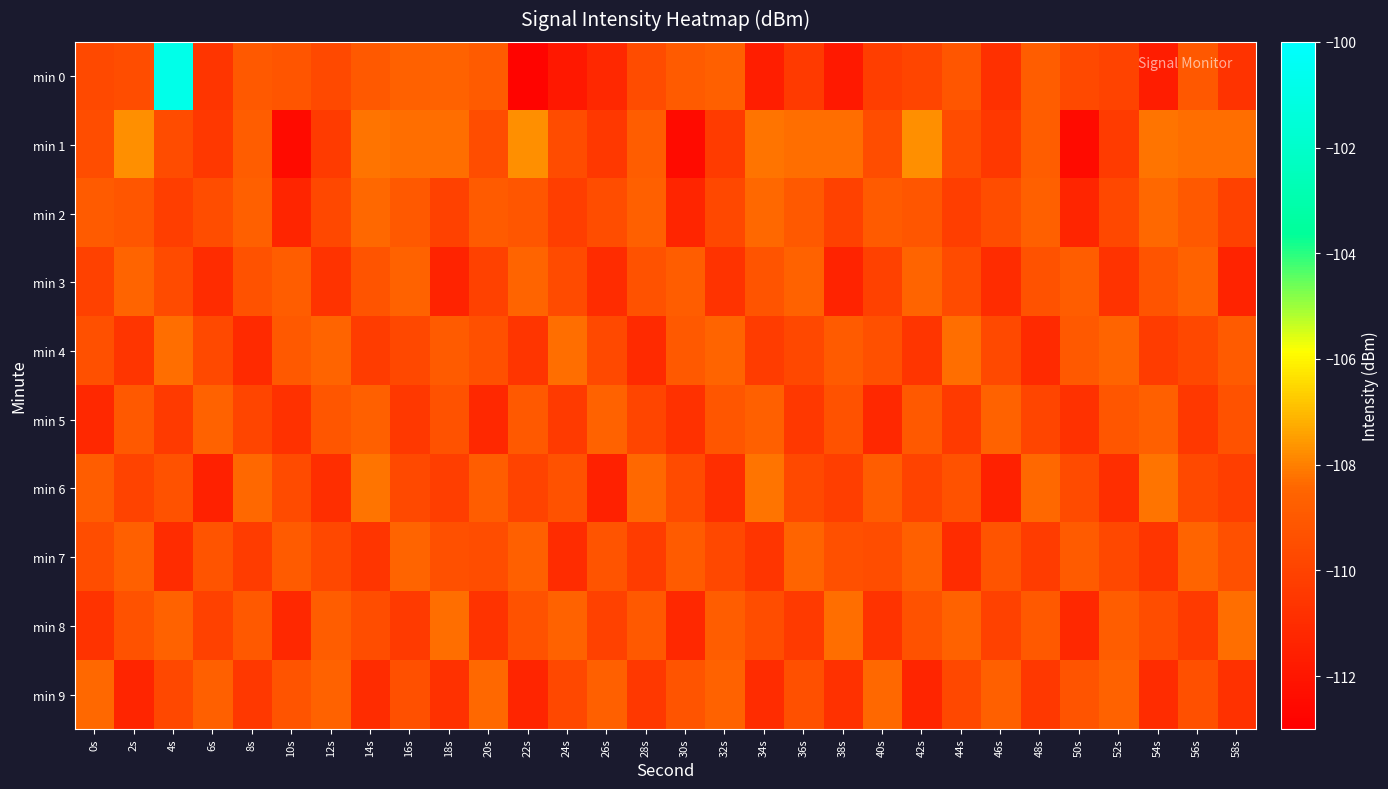

Which series has the largest range (max minus min)?

min 0